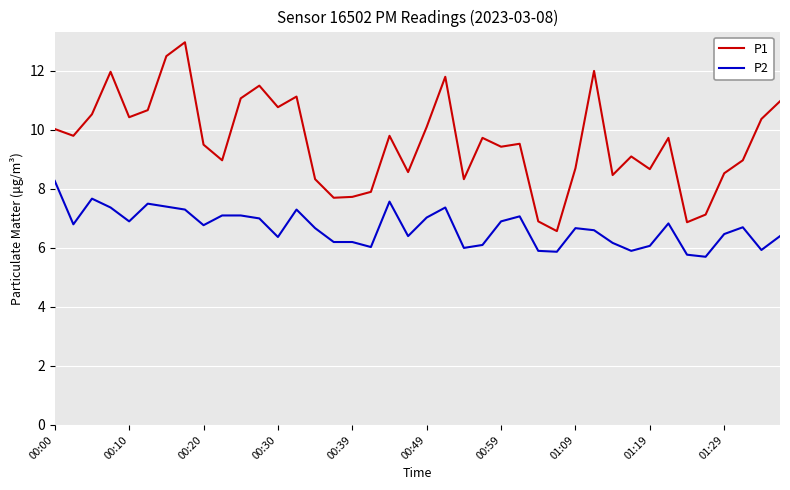

Which series has the largest total across all categories?

P1